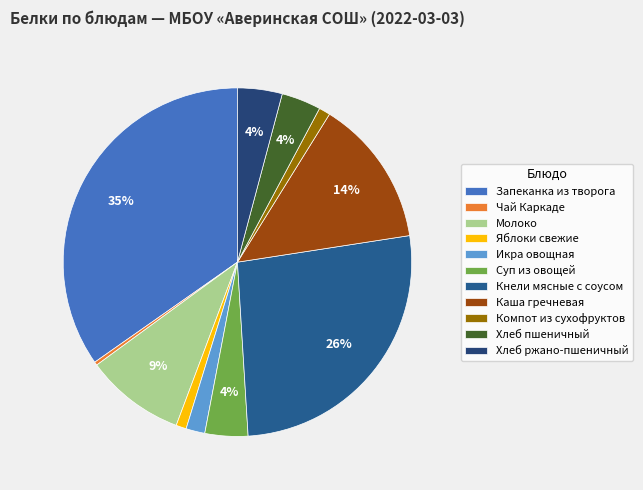

Is Кнели мясные с соусом the majority of the pie?

No